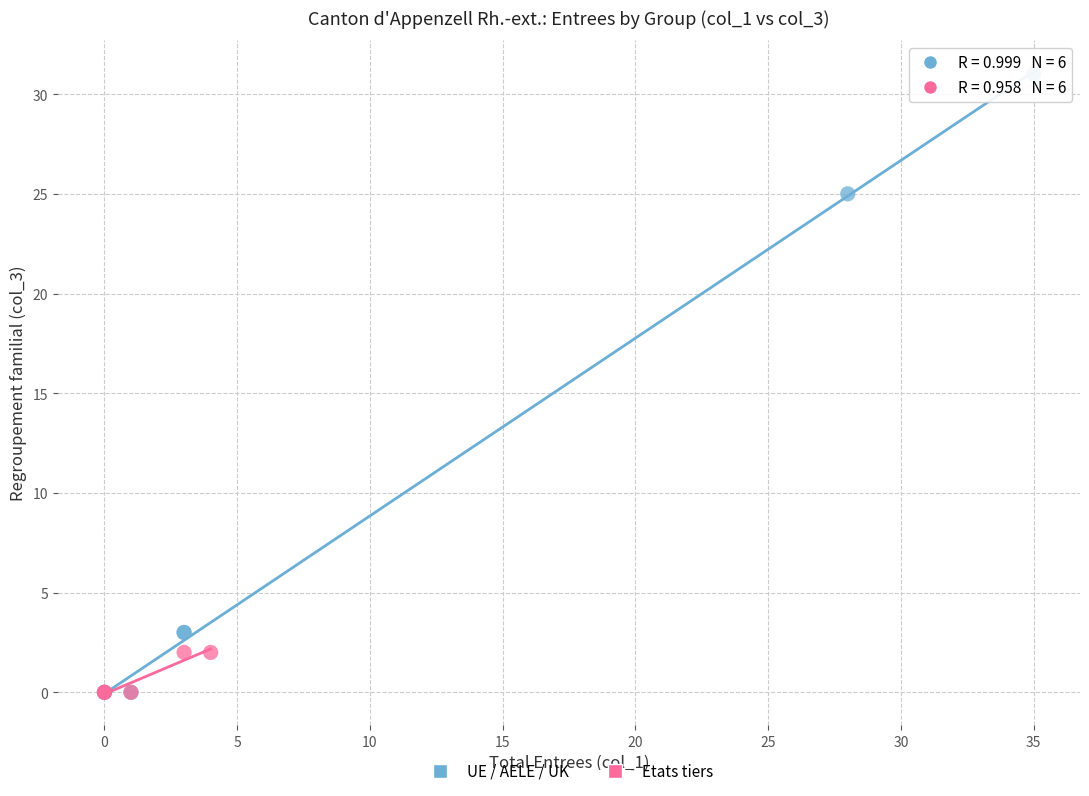

Which series has the largest Y range (max minus min)?

UE / AELE / UK